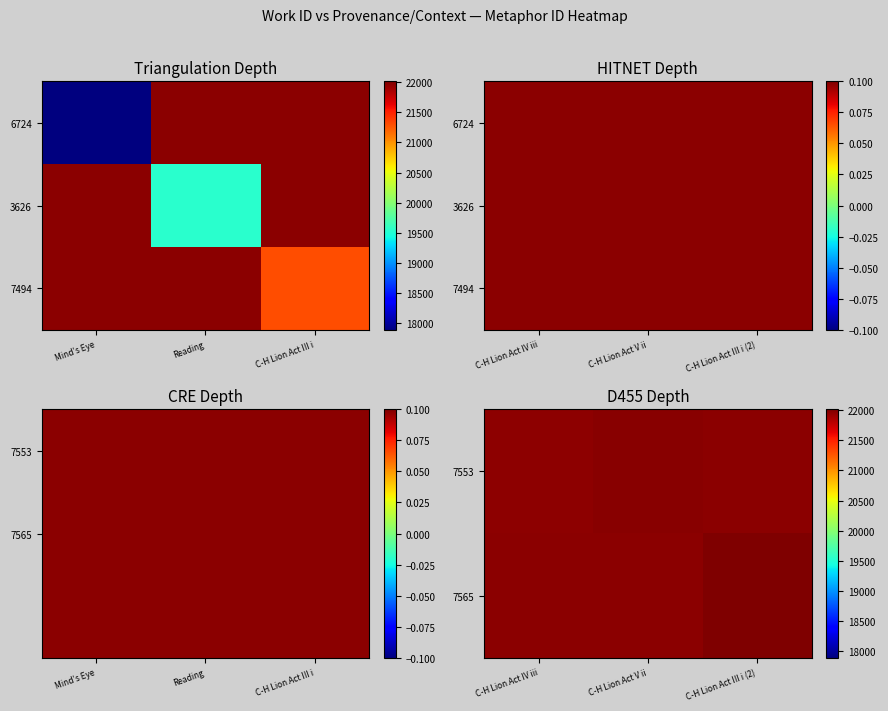

How many values in the 7553 series are below 21969?

1